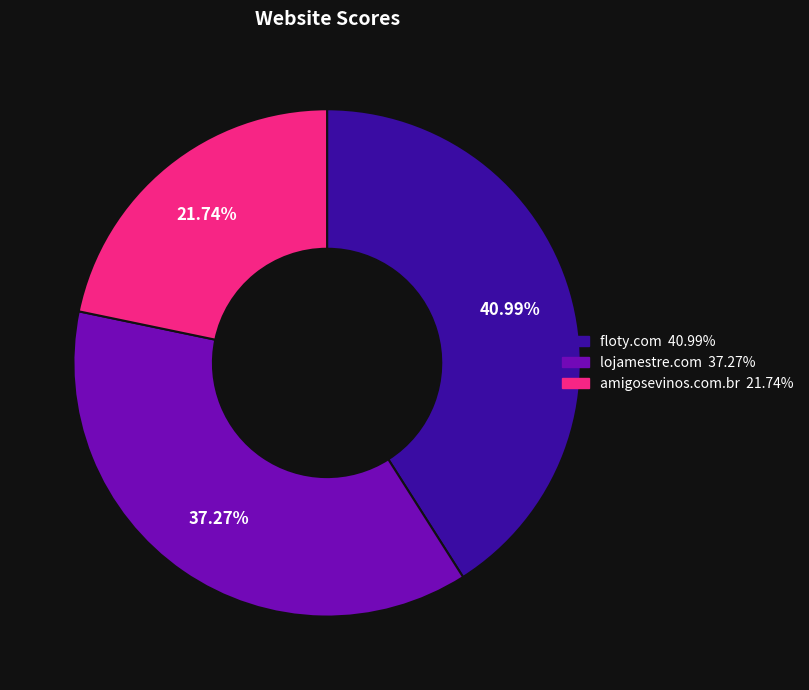

How many slices are in this pie chart?

3